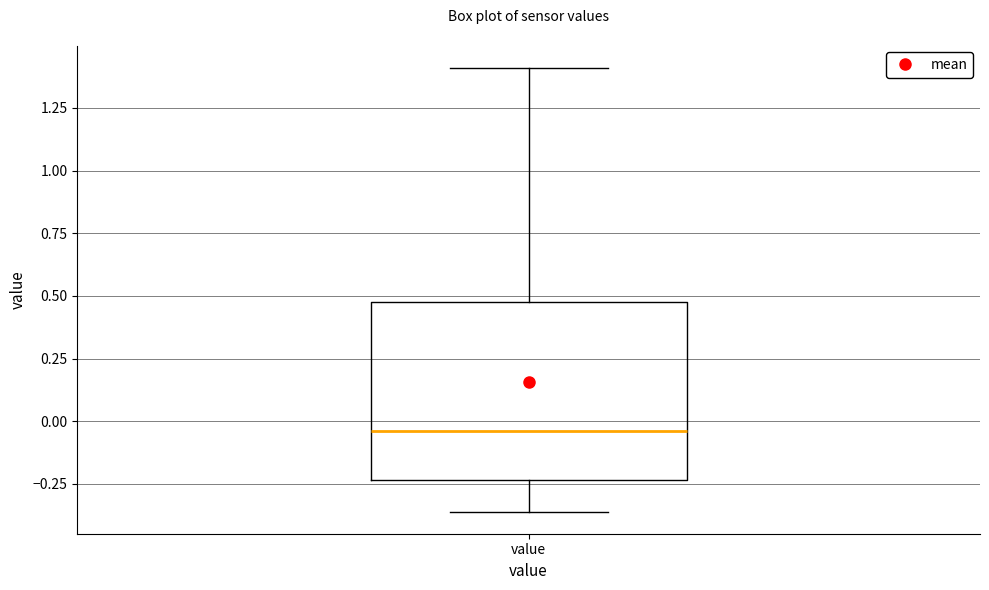

Read this box plot against the y-axis: the position of the median line, the range covered by the box, and the ends of both whiskers. The values are not printed on the chart, so give them approximately, as read against the axis.

median -0.05, box -0.25 to 0.50, whiskers -0.35 to 1.40